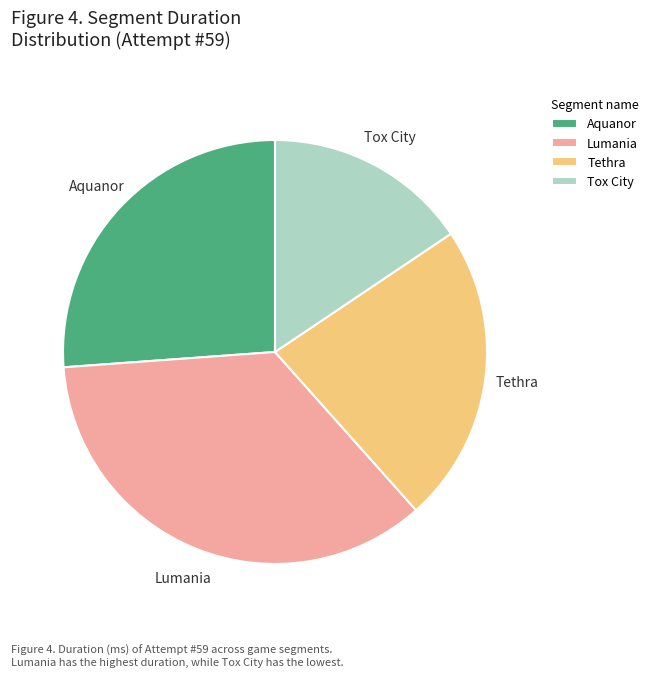

Which slice is the smallest?

Tox City